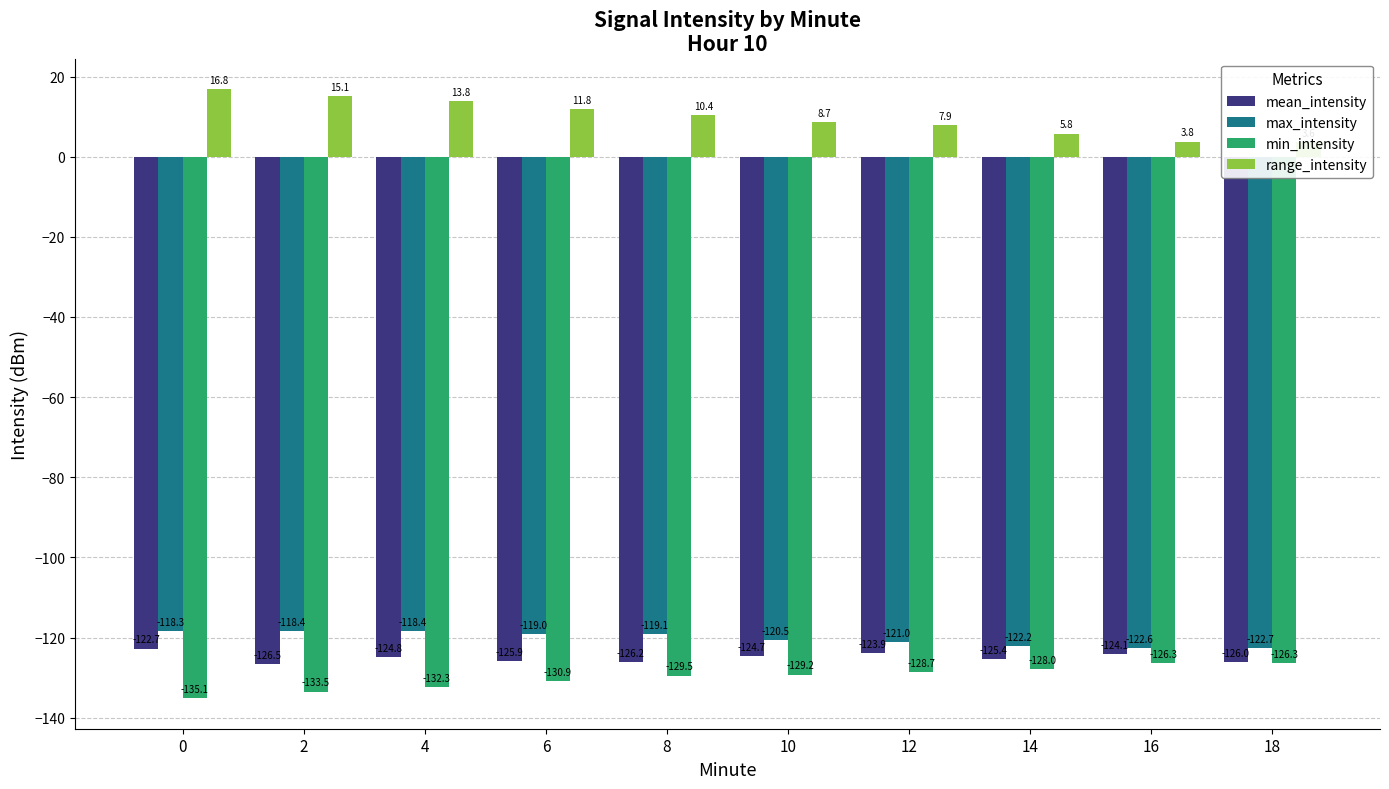

What is the value of the mean_intensity bar at the 1st from the left?

-122.7